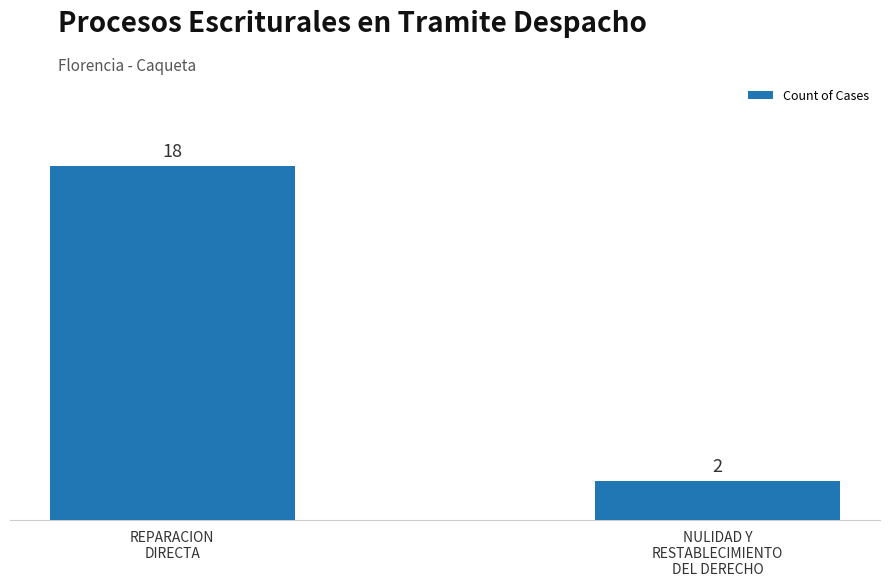

How many values are below 18?

1